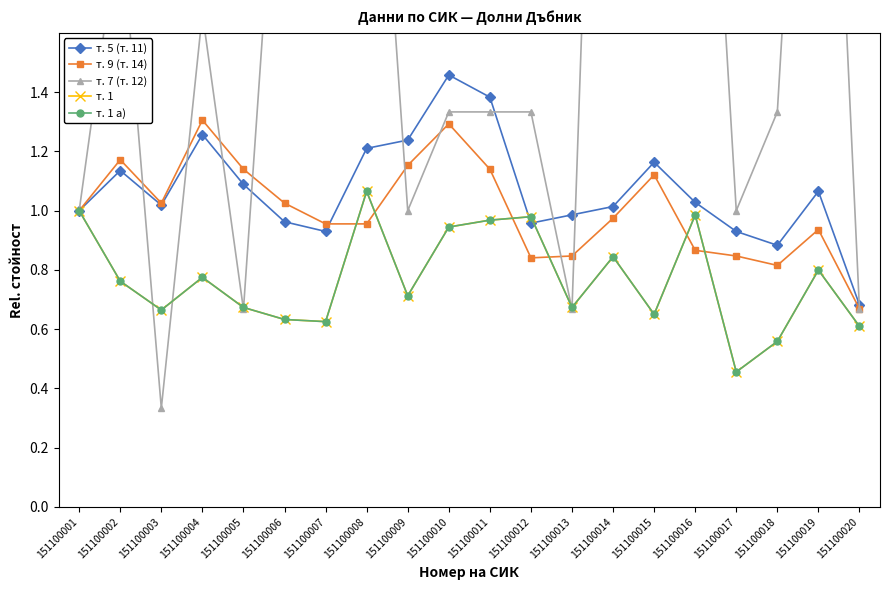

Which series has the largest total across all categories?

т. 7 (т. 12)